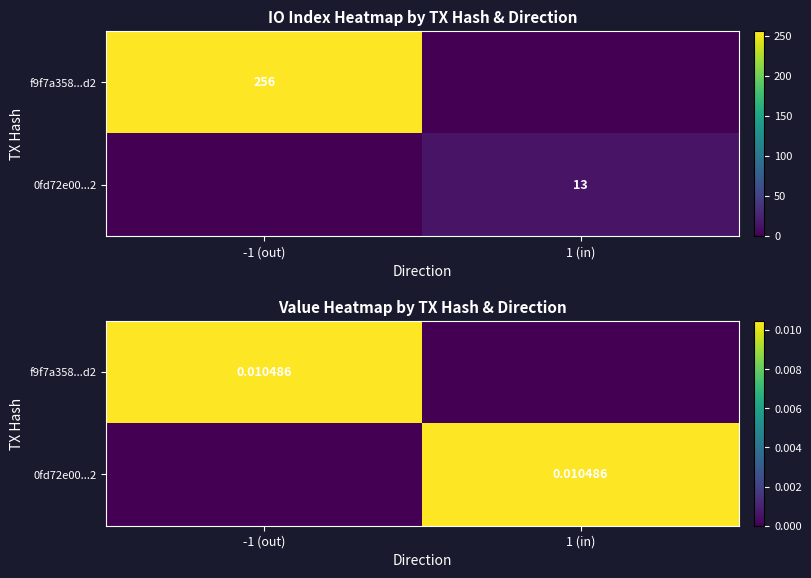

The value of f9f7a358...d2 at -1 (out) is 0.0. True or false?

True